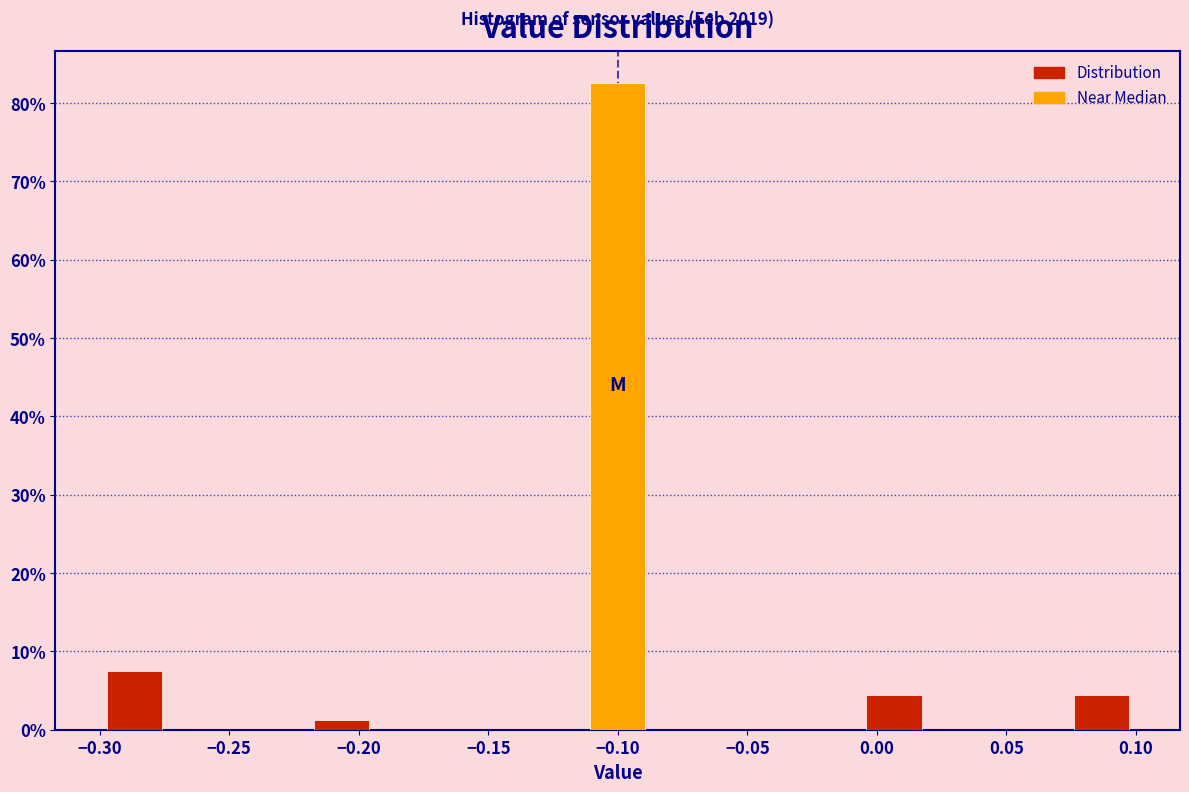

Over which range of the x-axis is the bar tallest?

-0.115 to -0.085